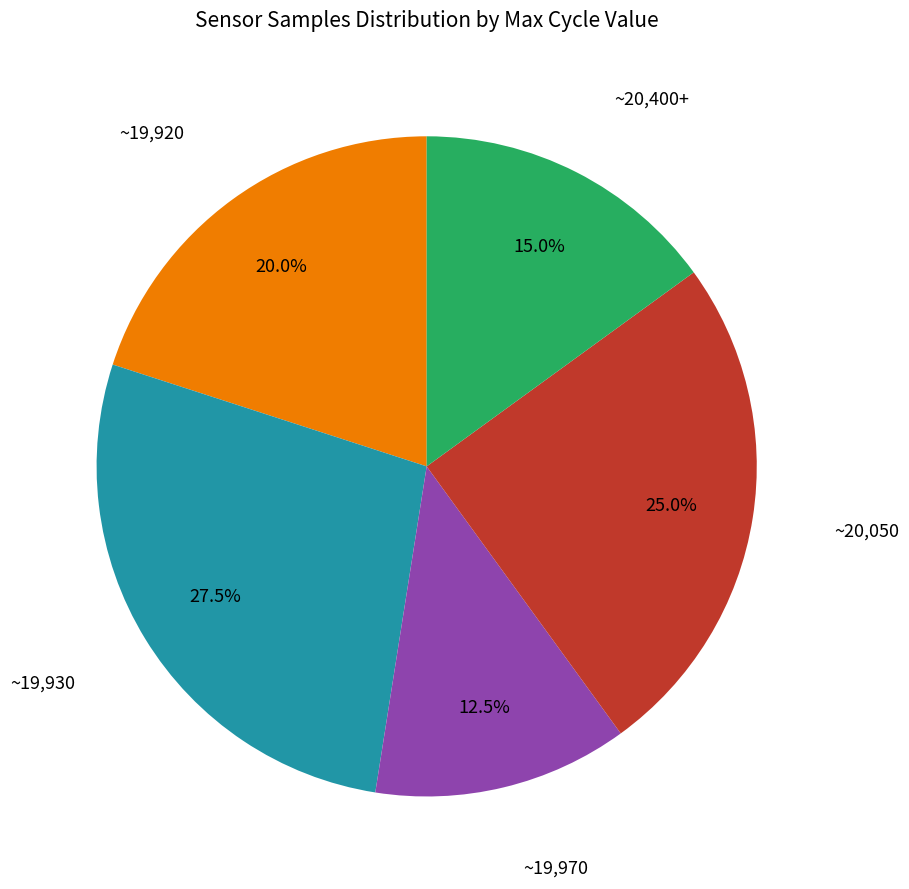

Which category has the biggest portion of the pie?

~19,930